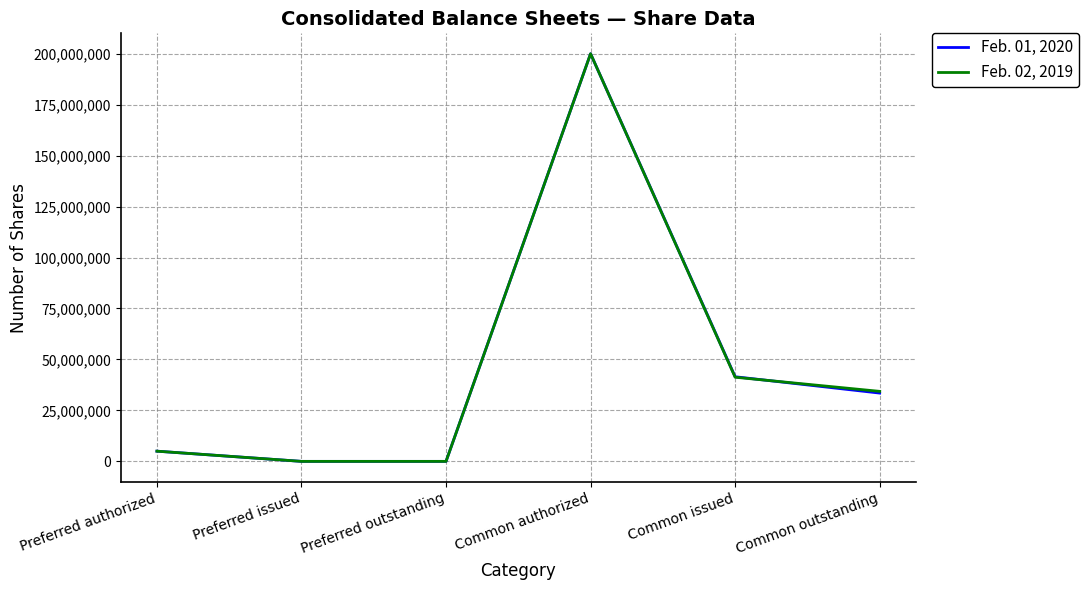

Rank the series by their average value, from highest to lowest.

Feb. 02, 2019, Feb. 01, 2020